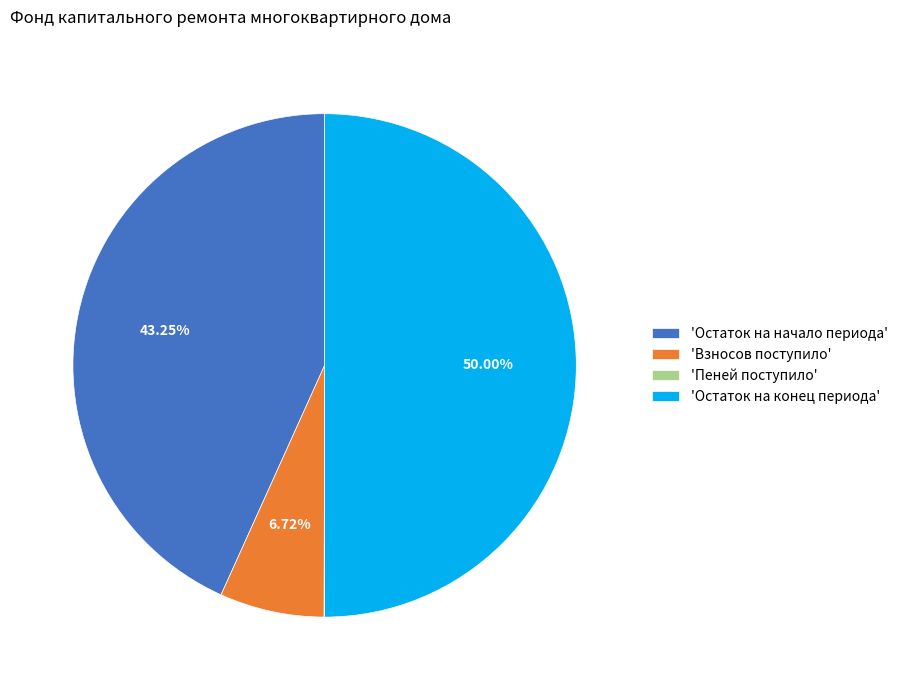

Does 'Остаток на начало периода' represent more than half of the total?

No